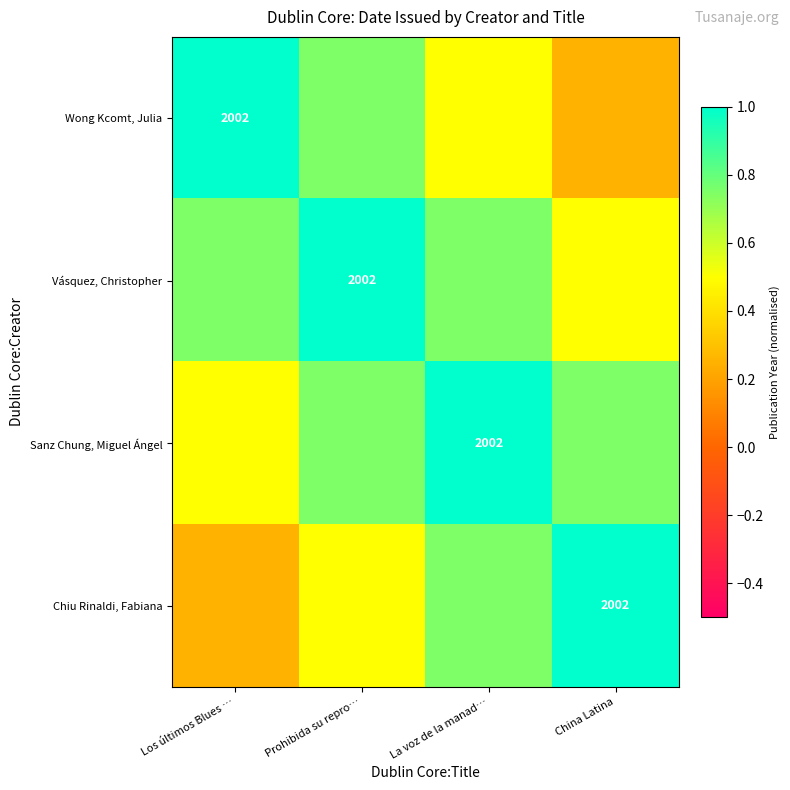

The Sanz Chung, Miguel Ángel series shows 0.8 at China Latina. True or false?

True